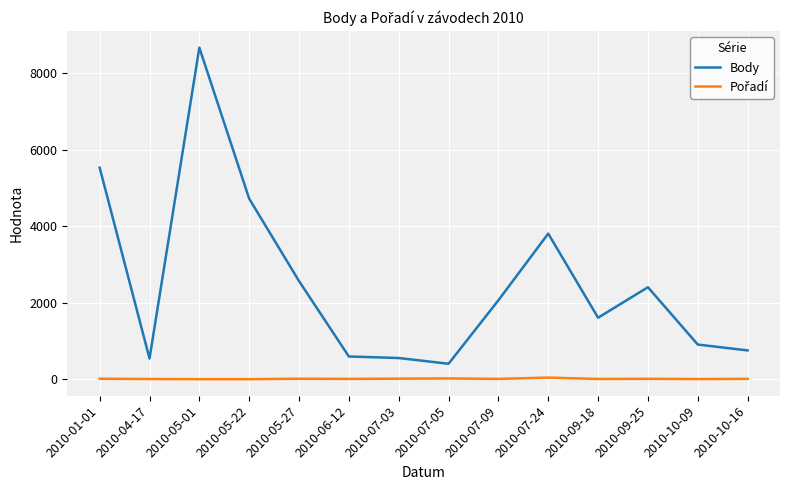

Which series has the largest total across all categories?

Body